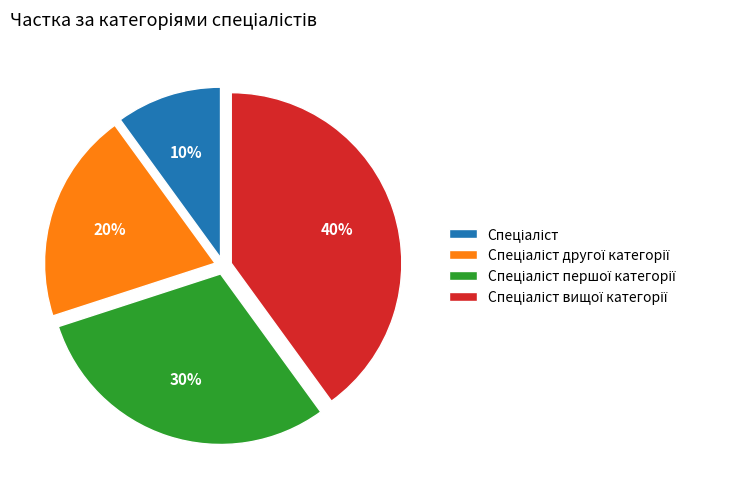

To the nearest percent, what is the average slice percentage?

25%